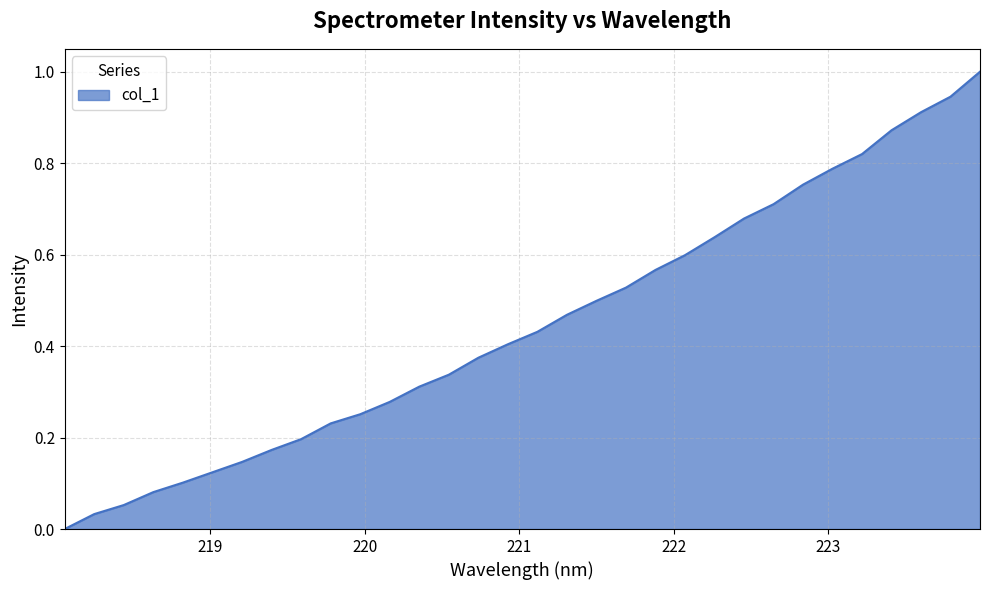

What is the difference between the maximum and second lowest values?

1.0